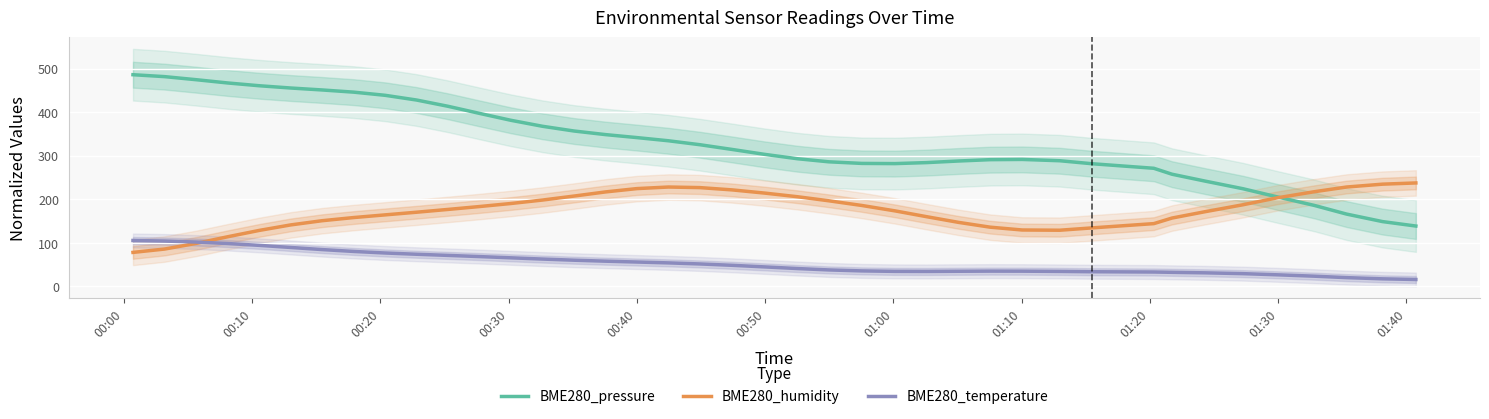

How many interior local peaks does the BME280_pressure series have?

1